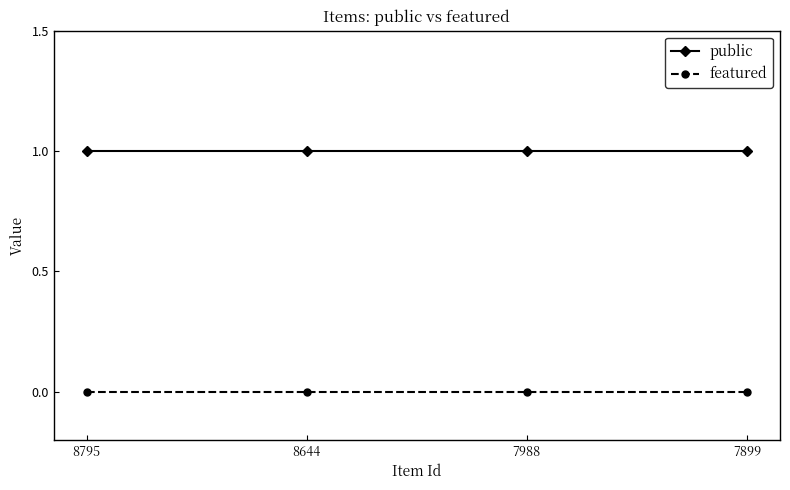

Reading left to right, extract all data points from this chart.

public: 1	1	1	1
featured: 0	0	0	0